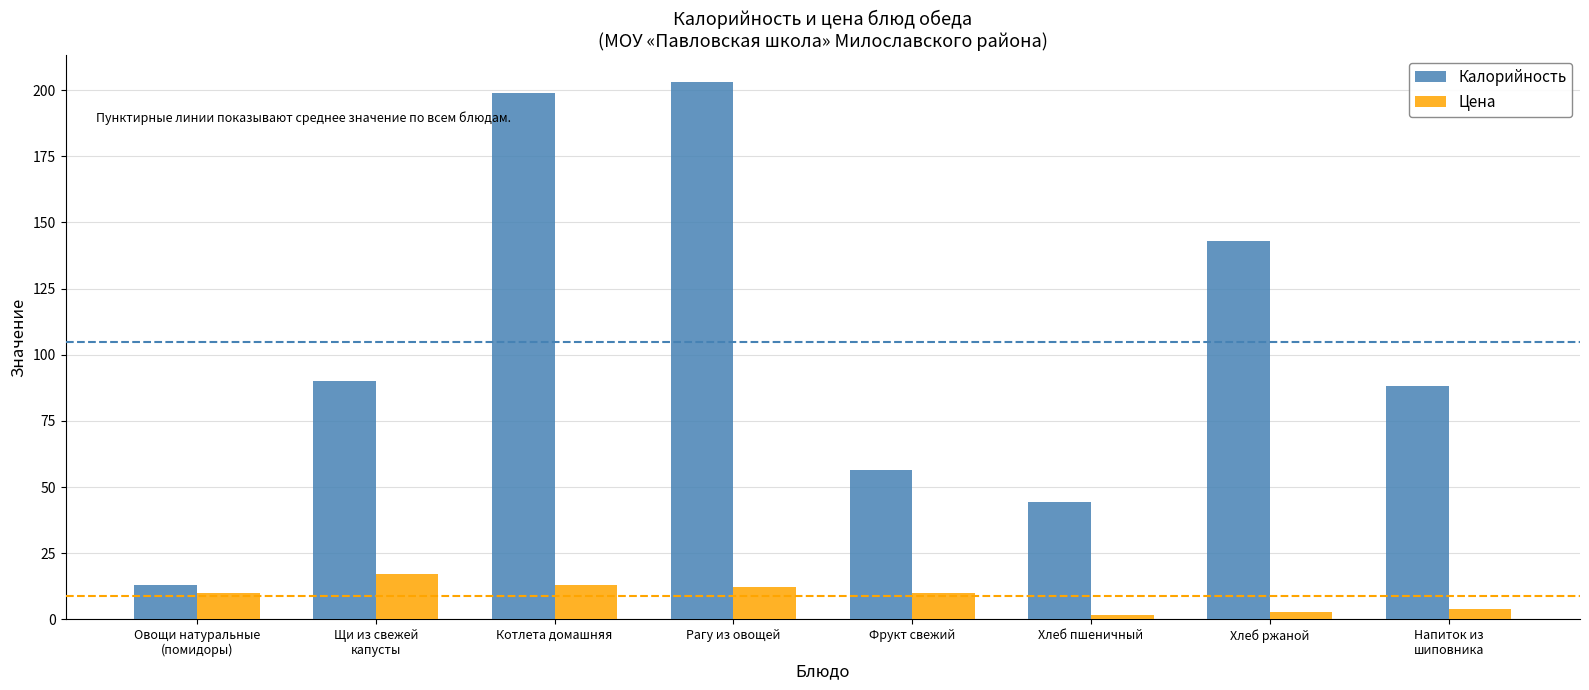

How many bars are there in each group?

2